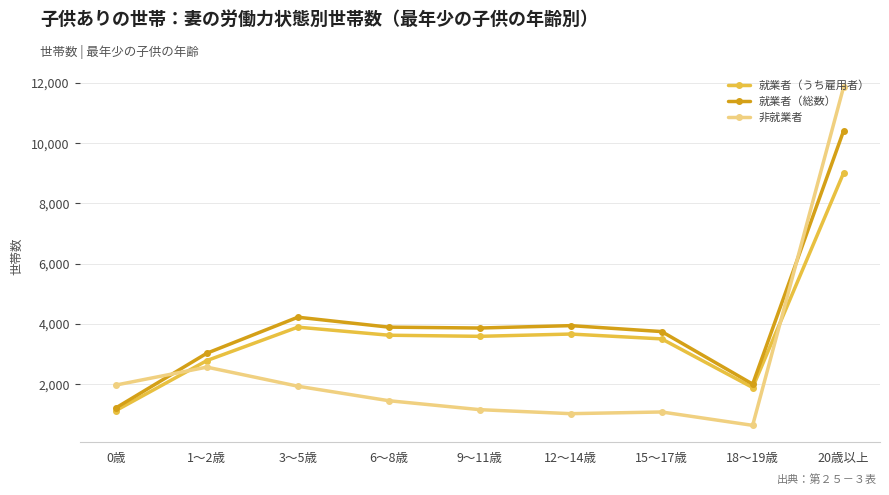

The value of 非就業者 at 12～14歳 is 343. True or false?

False